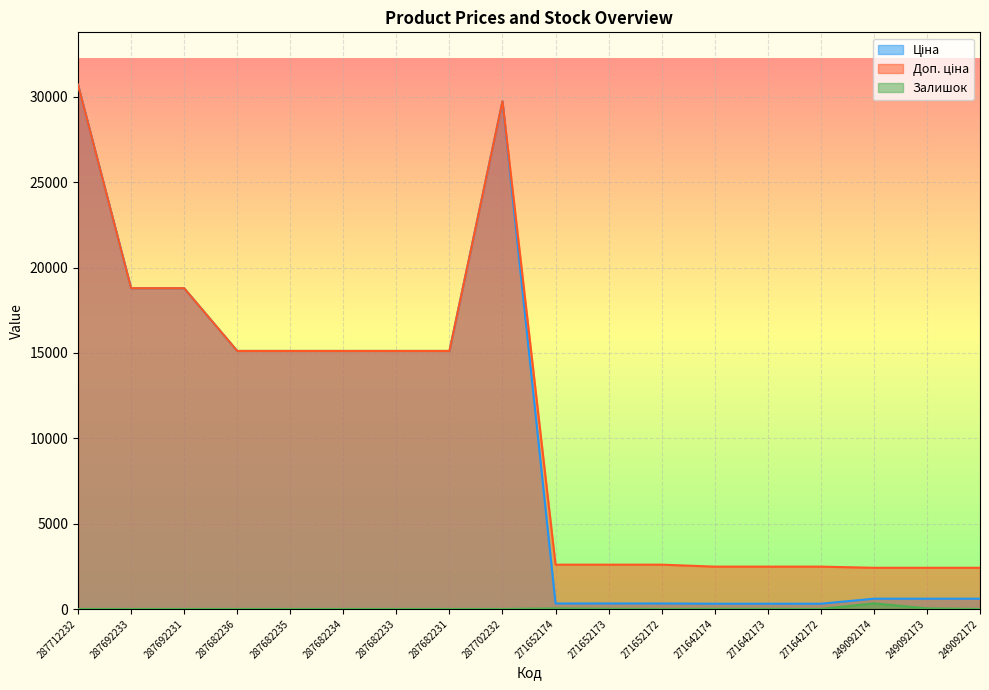

List the series in order of their peak value, highest first.

Ціна, Доп. ціна, Залишок